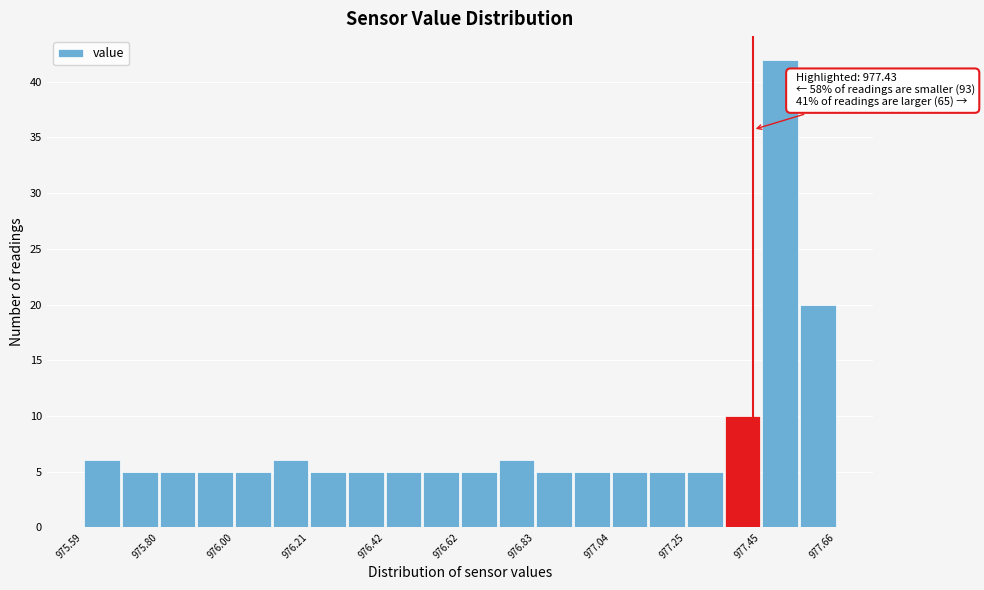

Around what value on the x-axis is the tallest bar? Give the approximate position of its centre, as read against the axis.

977.50